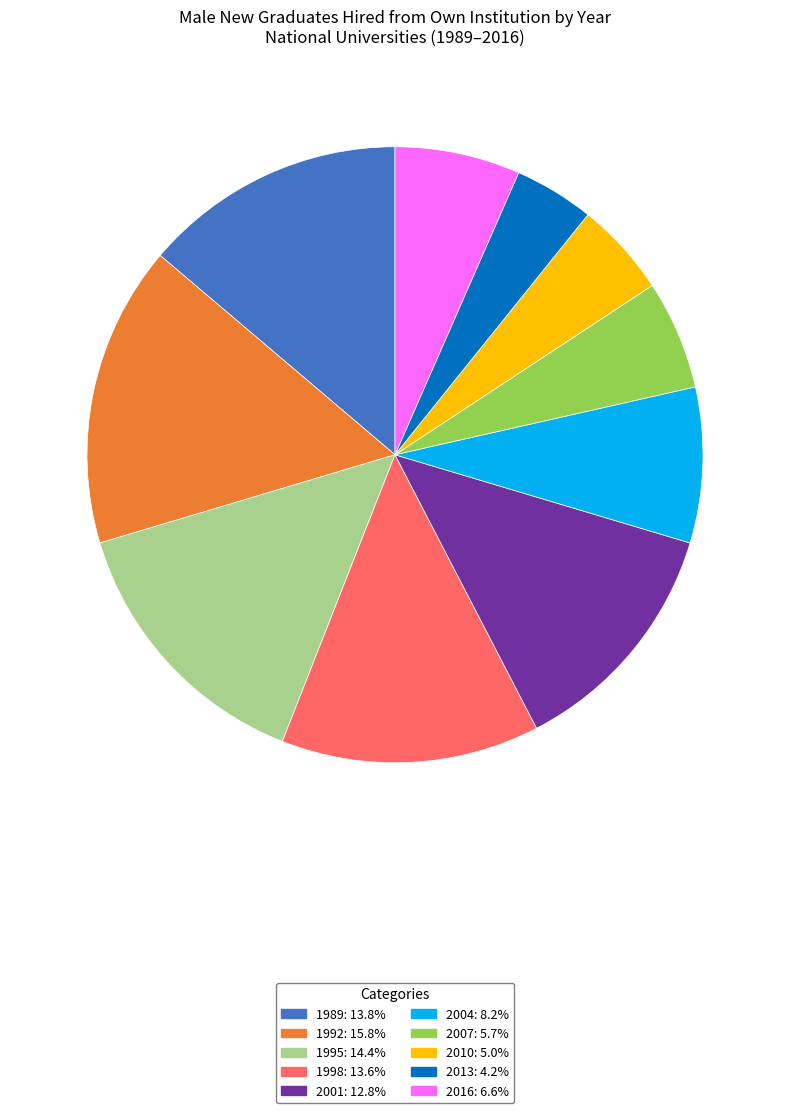

Between 2007 and 2001, which is larger?

2001